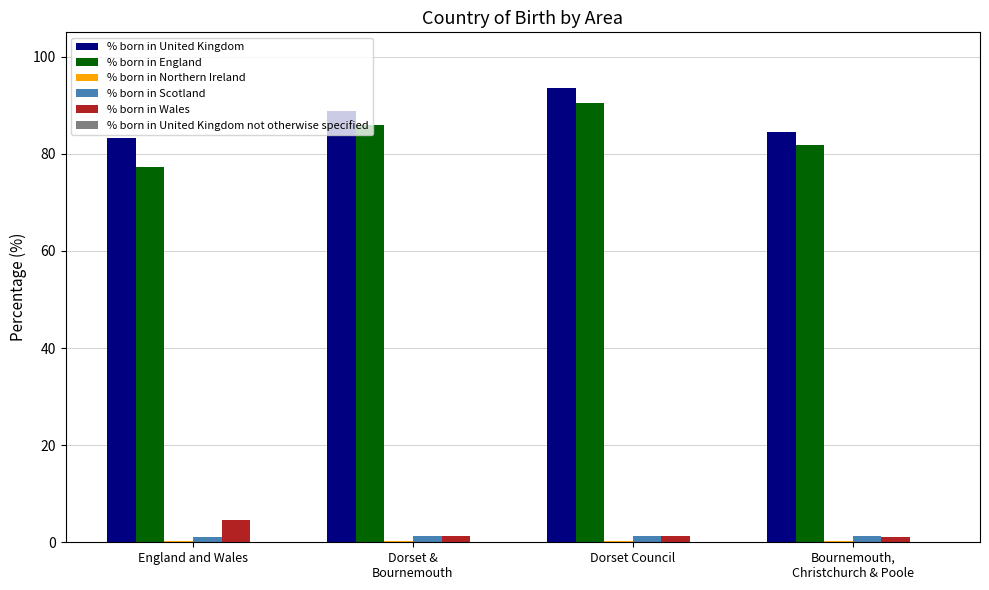

The value of % born in Wales at Dorset &
Bournemouth is 1.2. True or false?

True